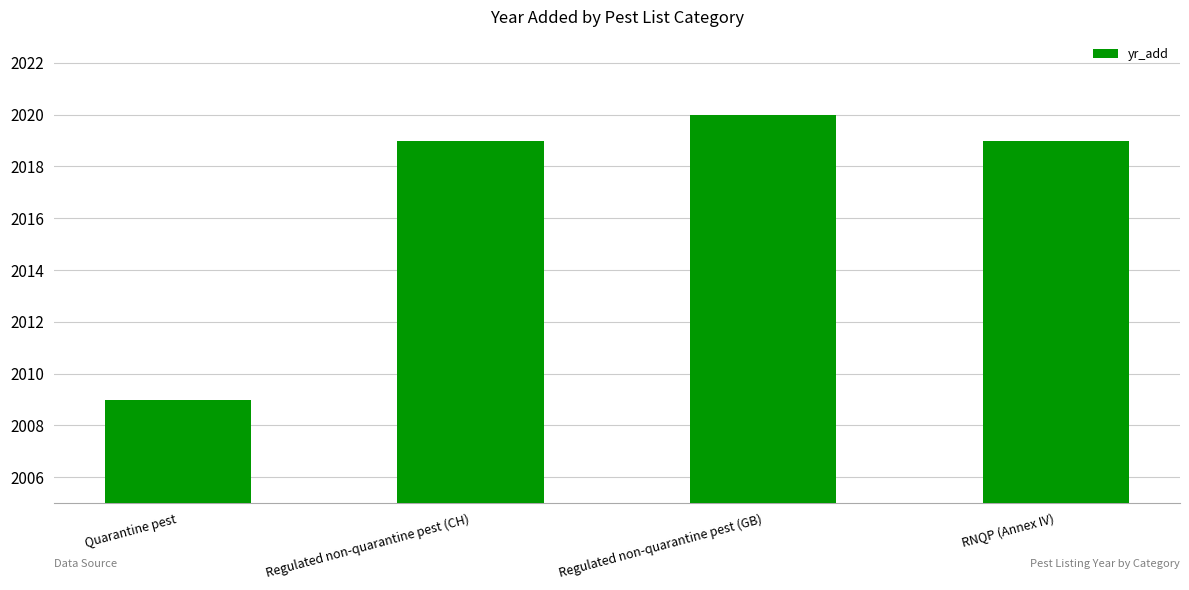

Read the value at RNQP (Annex IV).

2019